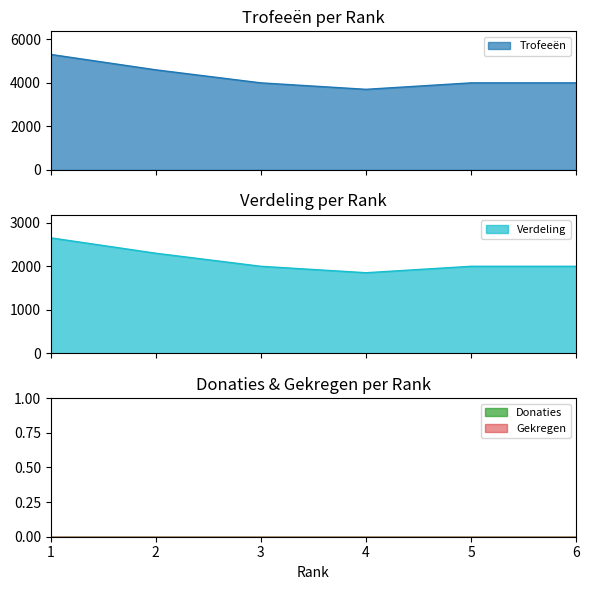

What is the highest value of the Trofeeën series?

5308